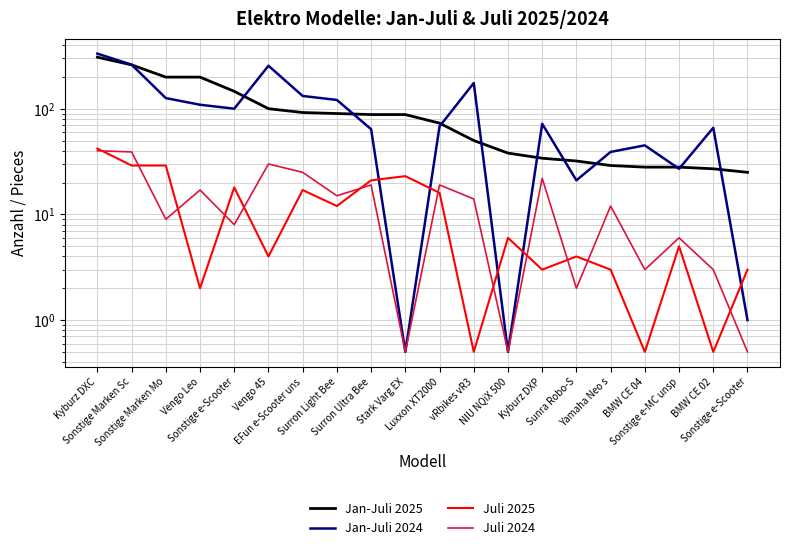

Where is the first local minimum for Jan-Juli 2024?

Sonstige e-Scooter